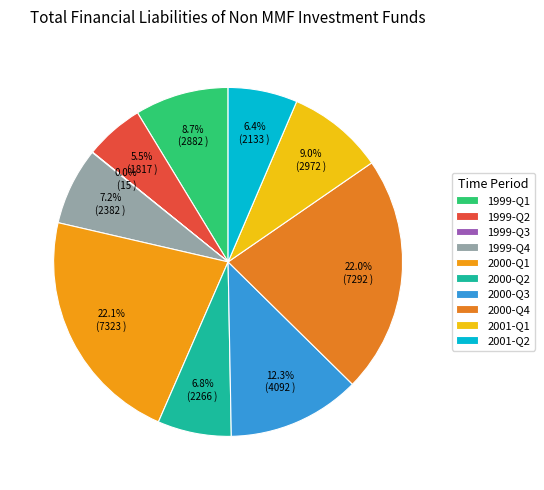

Does 2000-Q4 represent more than half of the total?

No